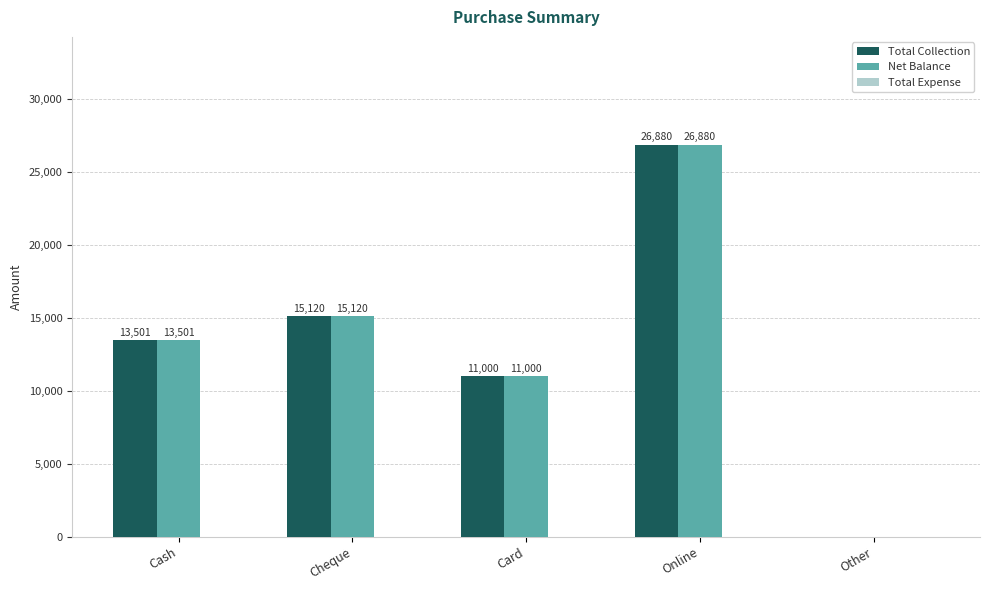

At which category is the sum across all series the highest?

Online